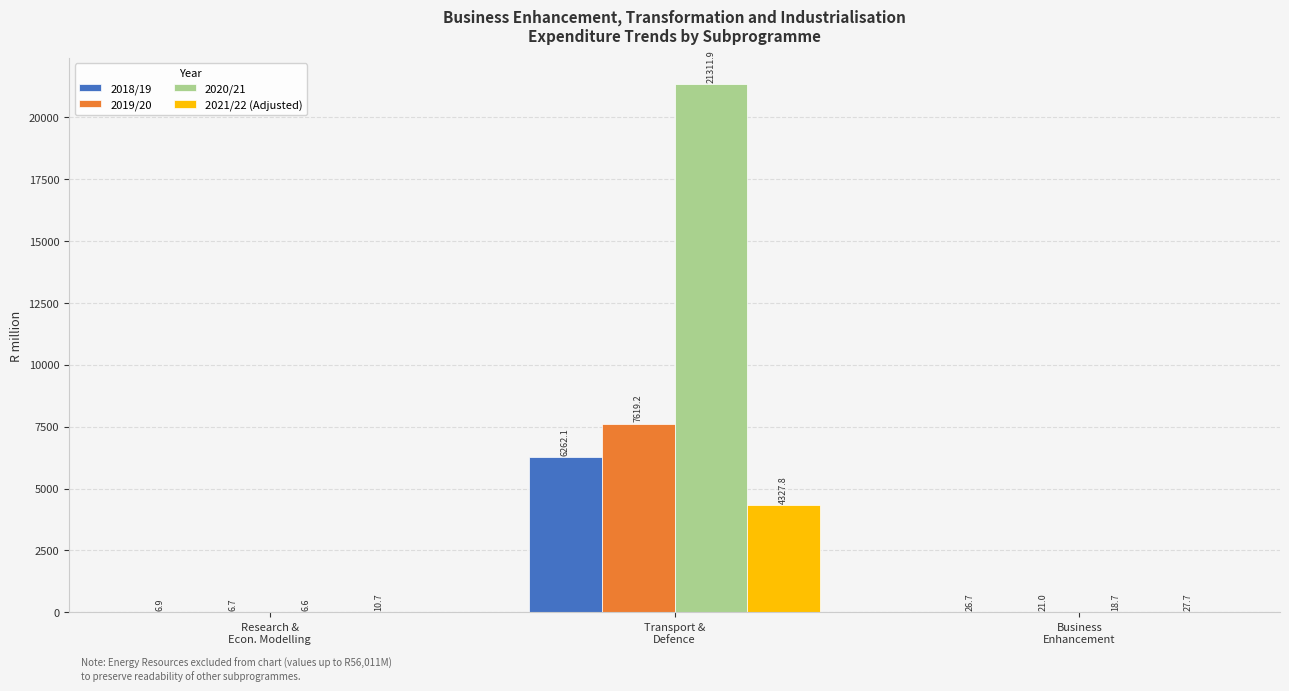

What is the maximum value shown in the chart?

21311.9